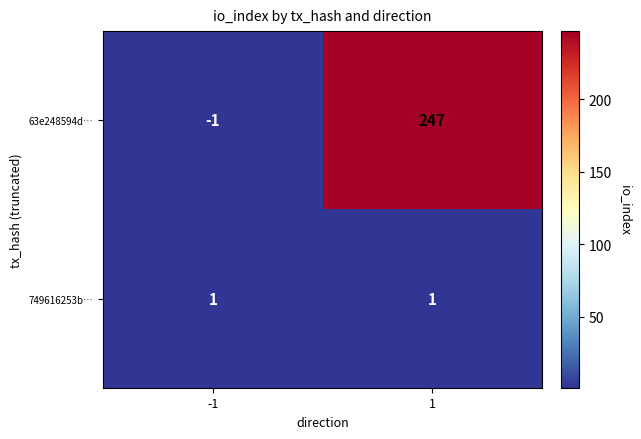

How many values in the 63e248594d… series are below 247?

1